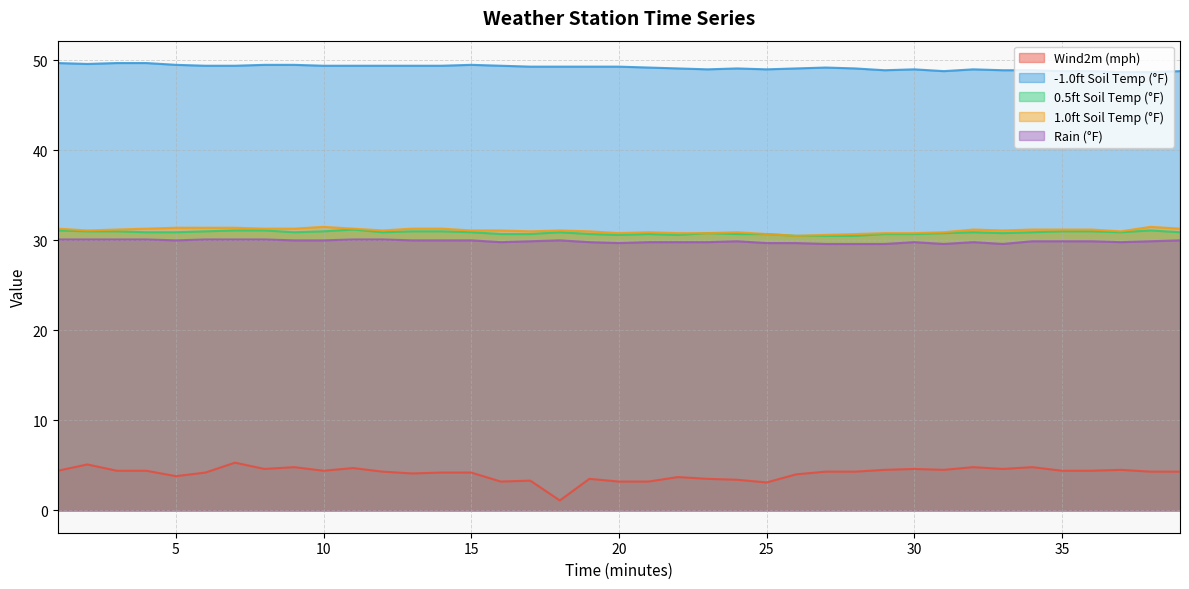

What is the value of the 1.0ft Soil Temp (°F) point at the 36th from the left?

31.2